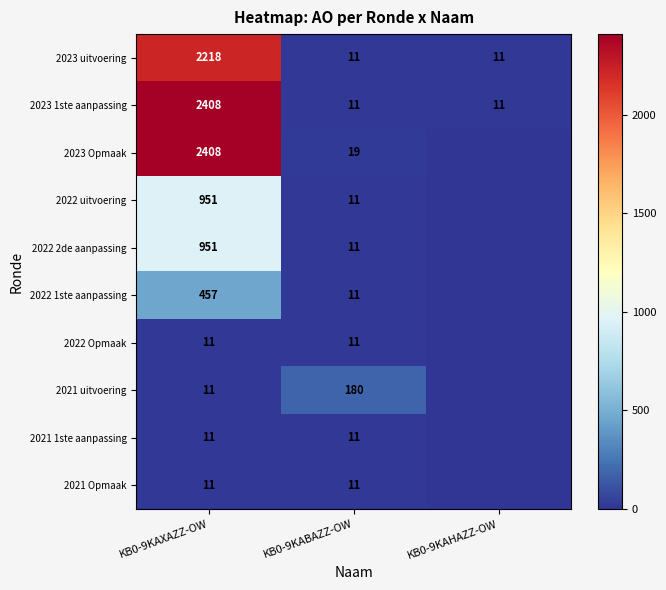

What is the difference between the maximum and minimum values in the 2023 1ste aanpassing series?

2397